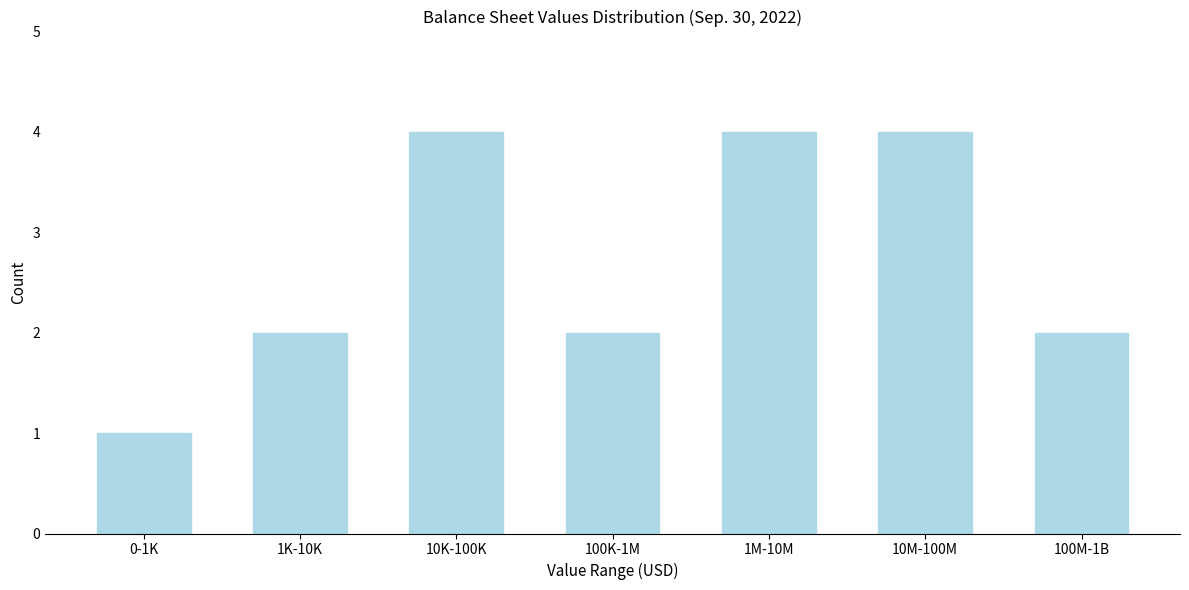

Reading left to right, list all the values displayed in this chart.

1	2	4	2	4	4	2